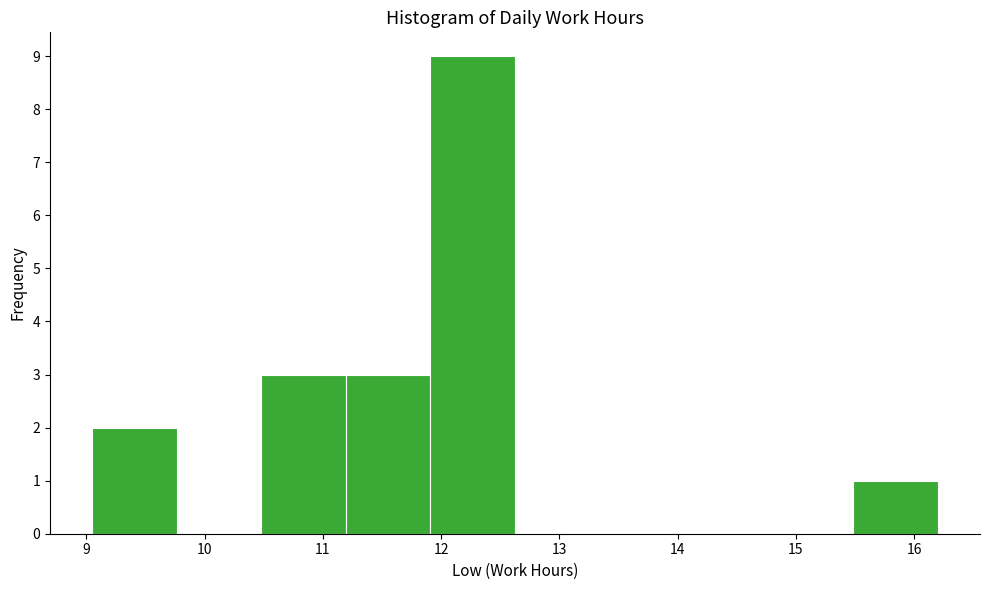

How tall is the bar that spans 9.1 to 9.8 on the x-axis? Neither the bar edges nor the heights are printed on the chart, so give them approximately, as read against the axes.

2